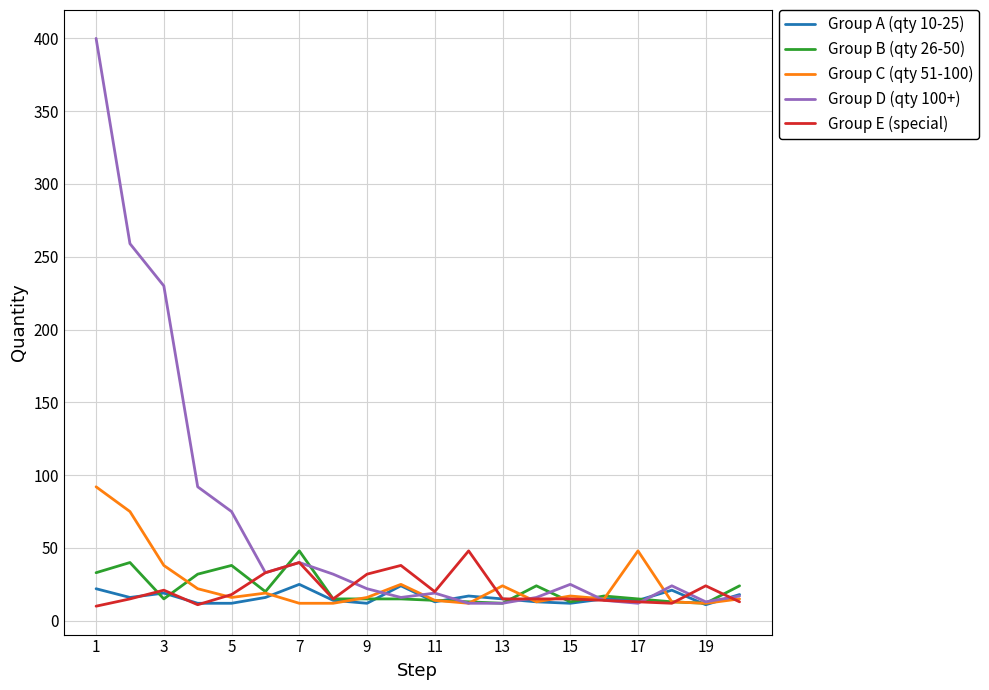

Which series has the widest spread of values?

Group D (qty 100+)